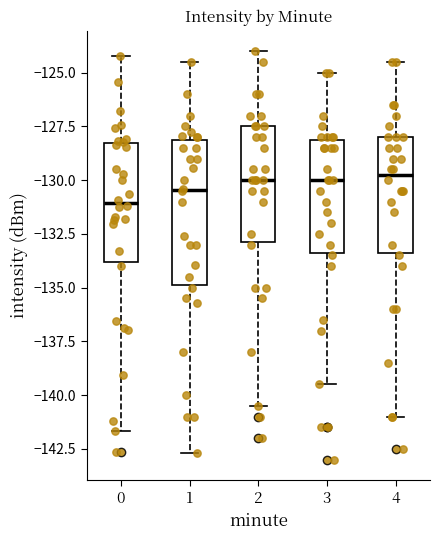

Reading left to right, read every box against the y-axis: the position of its median line, the range the box covers, and the ends of its whiskers. The values are not printed on the chart, so give them approximately, as read against the axis.

0: median -131.0, box -134.0 to -128.5, whiskers -141.5 to -124.0
1: median -130.5, box -135.0 to -128.0, whiskers -142.5 to -124.5
2: median -130.0, box -133.0 to -127.5, whiskers -140.5 to -124.0
3: median -130.0, box -133.5 to -128.0, whiskers -139.5 to -125.0
4: median -129.5, box -133.5 to -128.0, whiskers -141.0 to -124.5